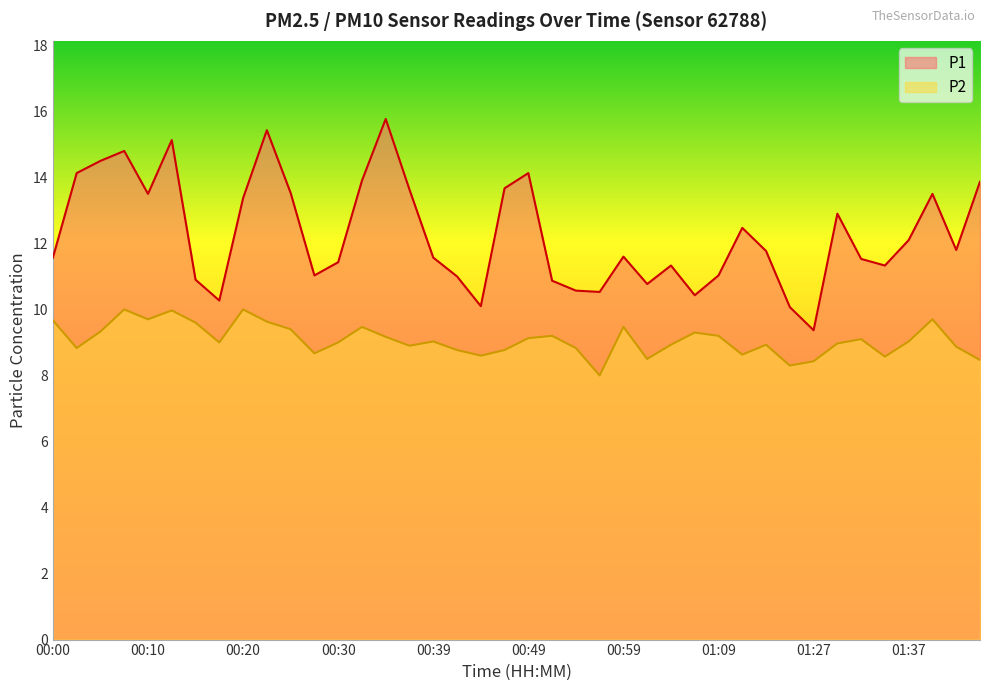

At which category is the sum across all series the highest?

00:13